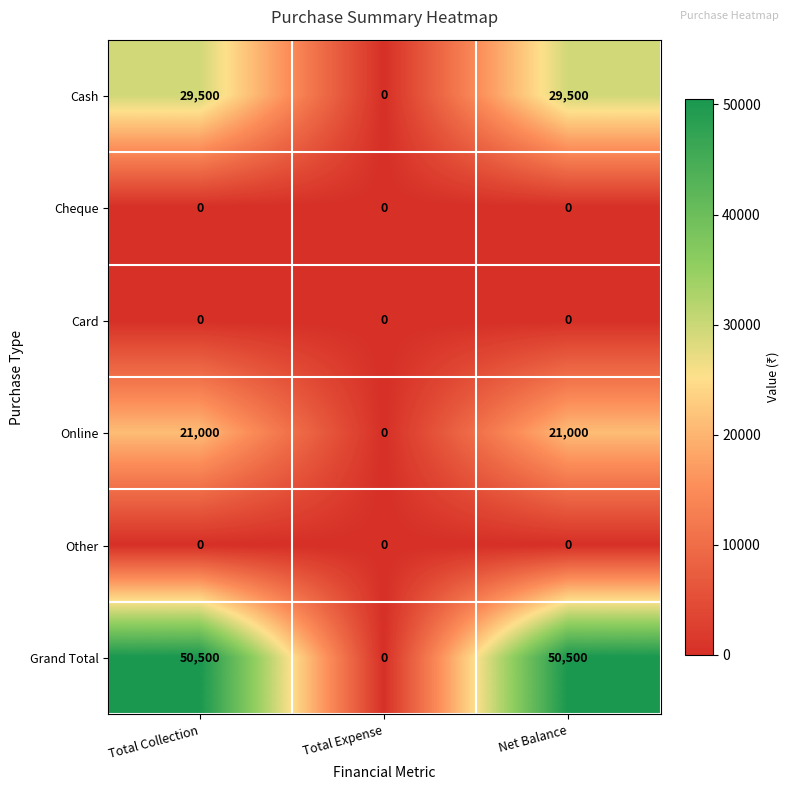

What is the greatest value displayed?

50500